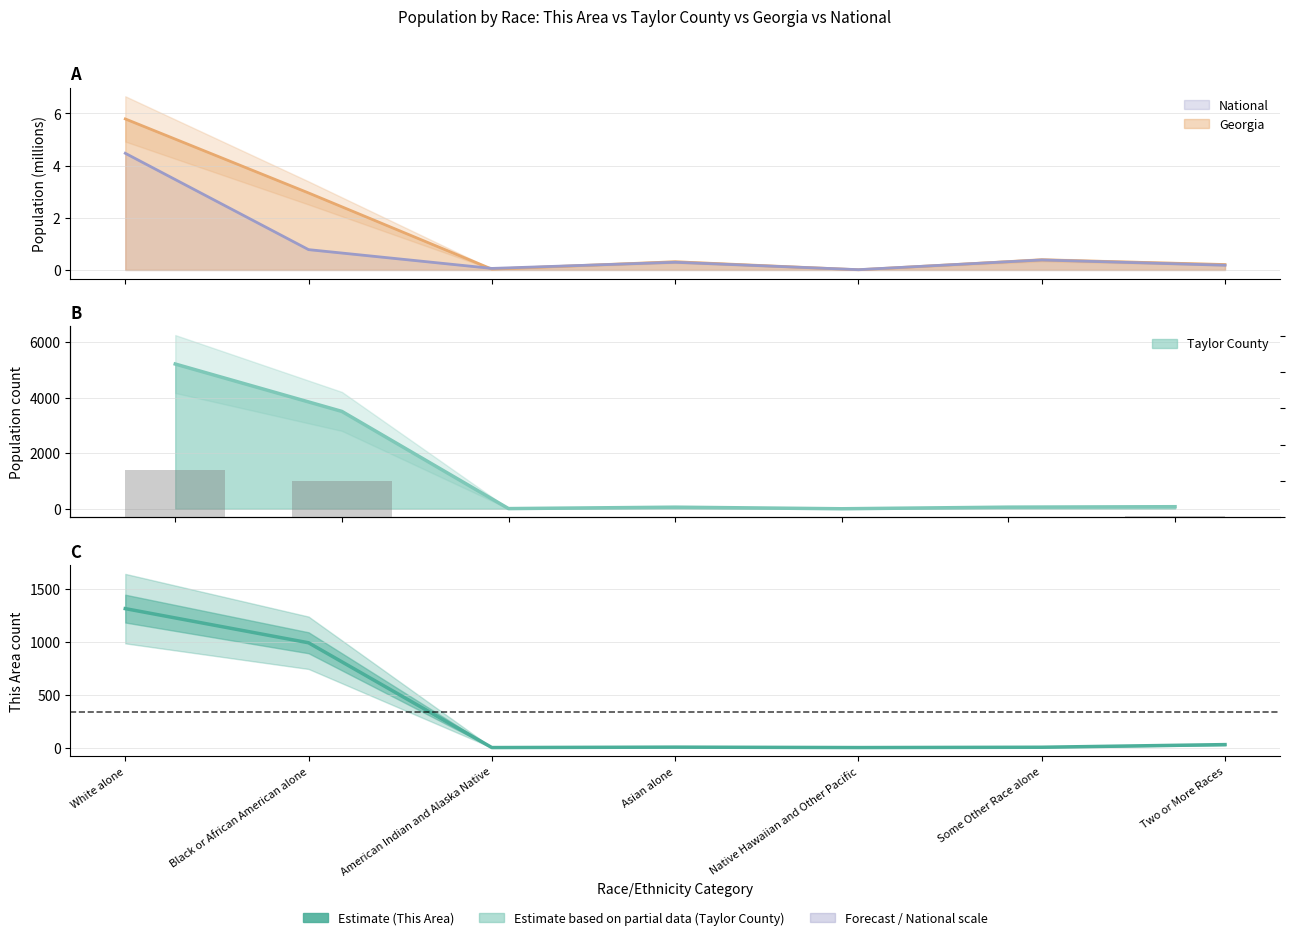

At how many categories does at least one series exceed 655?

2